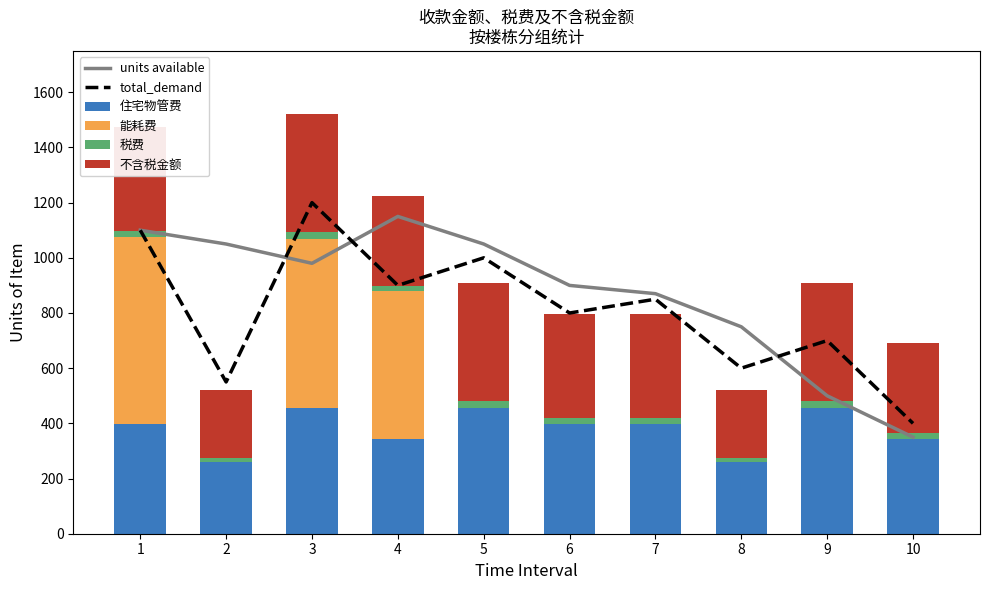

Is it true that units available equals 259.3 at 7?

False